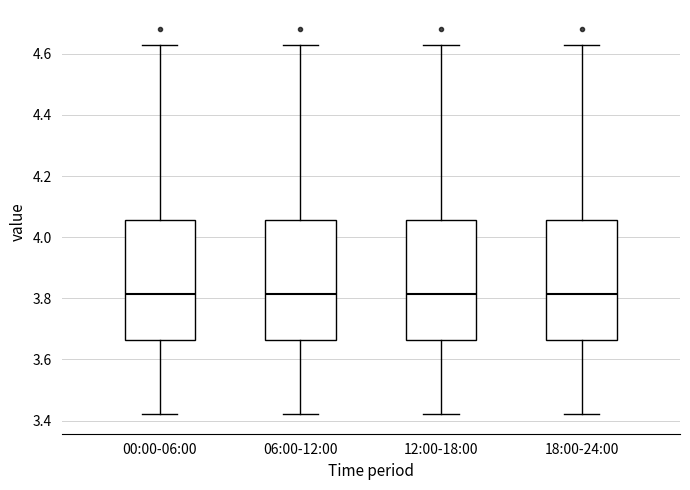

Where does the lower whisker of the box for 00:00-06:00 end on the y-axis? The values are not printed on the chart, so give them approximately, as read against the axis.

3.42